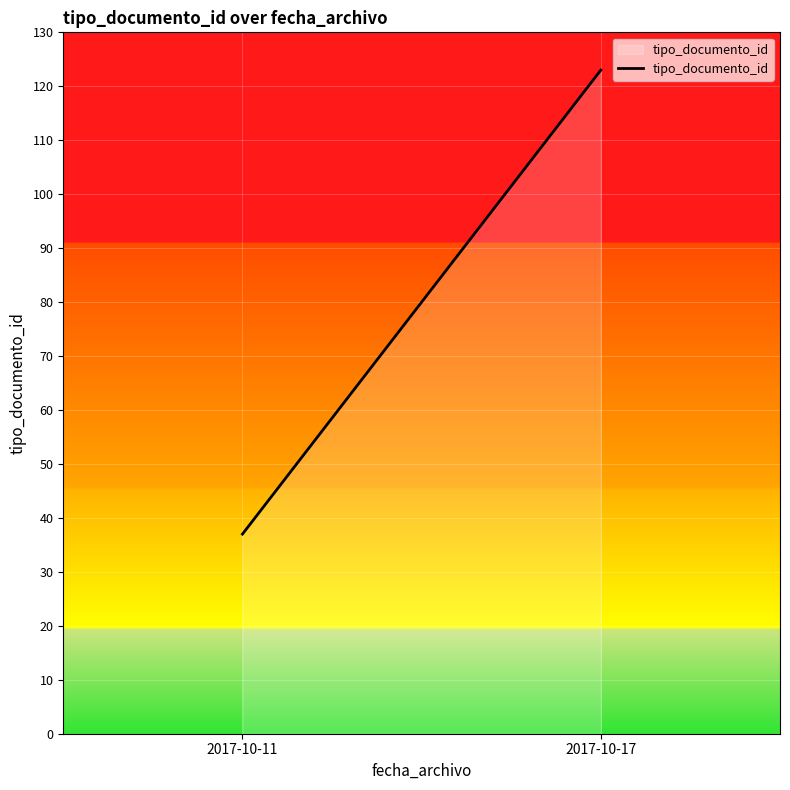

What is the greatest value displayed?

123.0